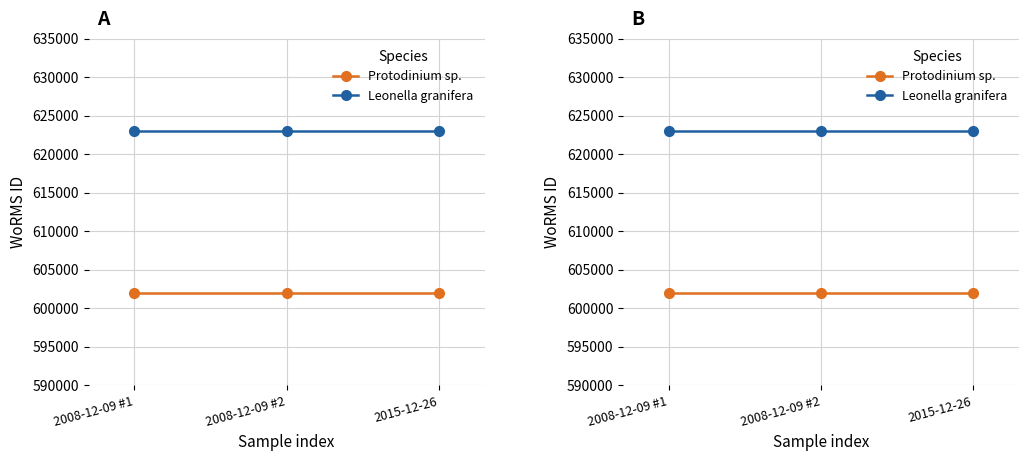

At which label is Leonella granifera closest to 623007?

2008-12-09 #1